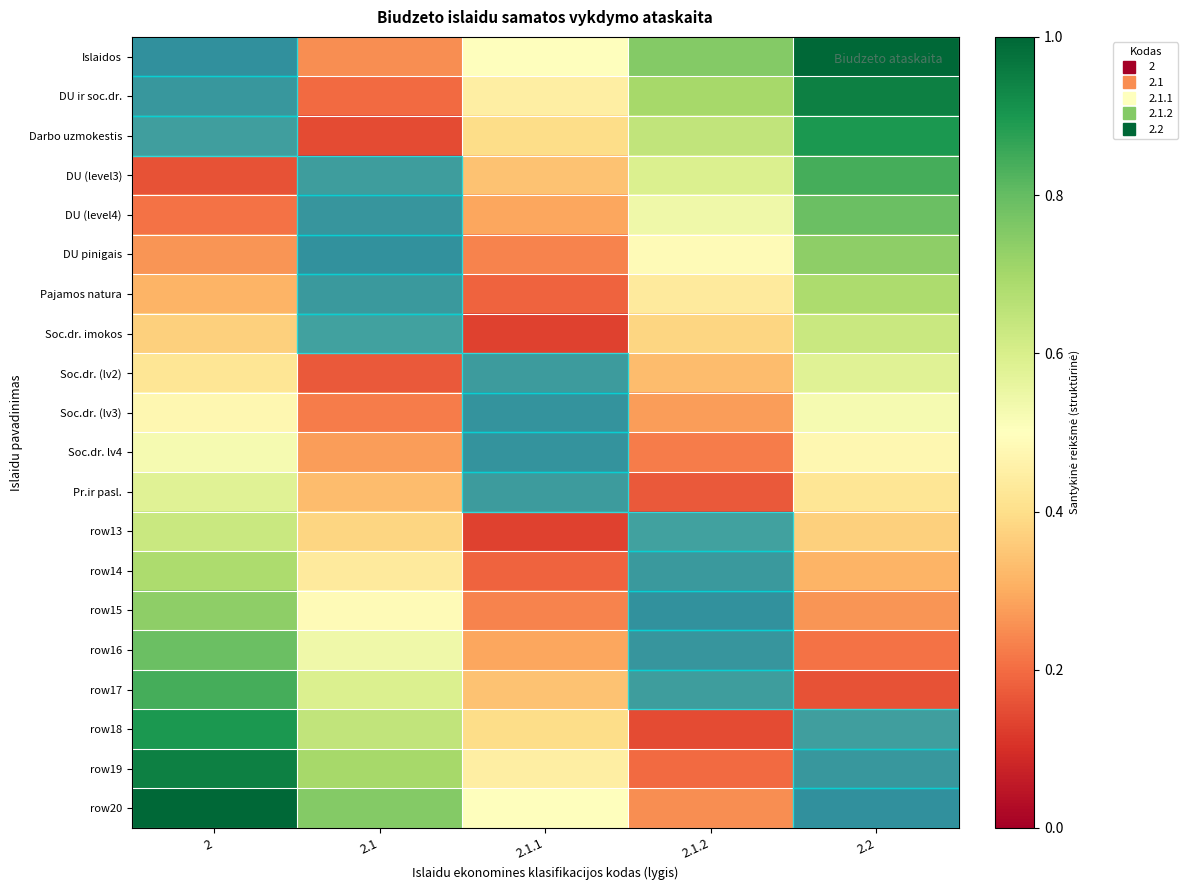

At which category does the chart reach its minimum across all series?

2